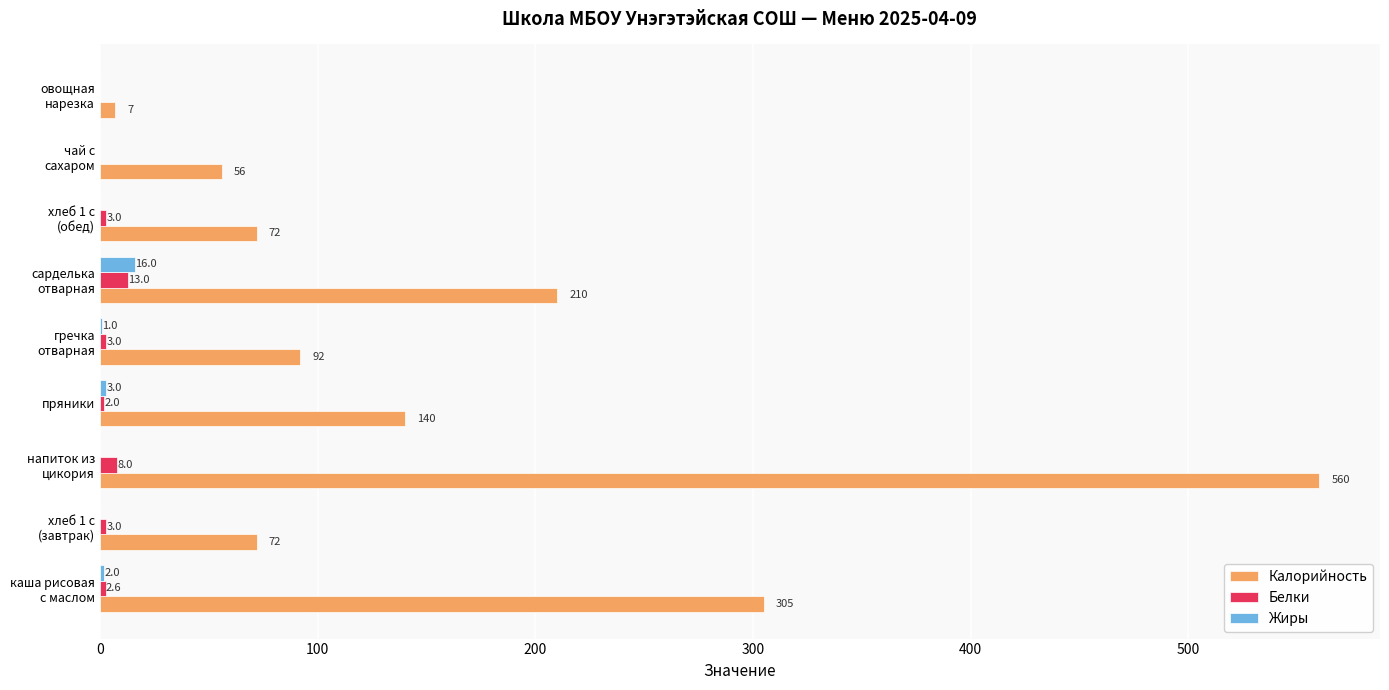

What is the sum of all Калорийность values?

1514.0